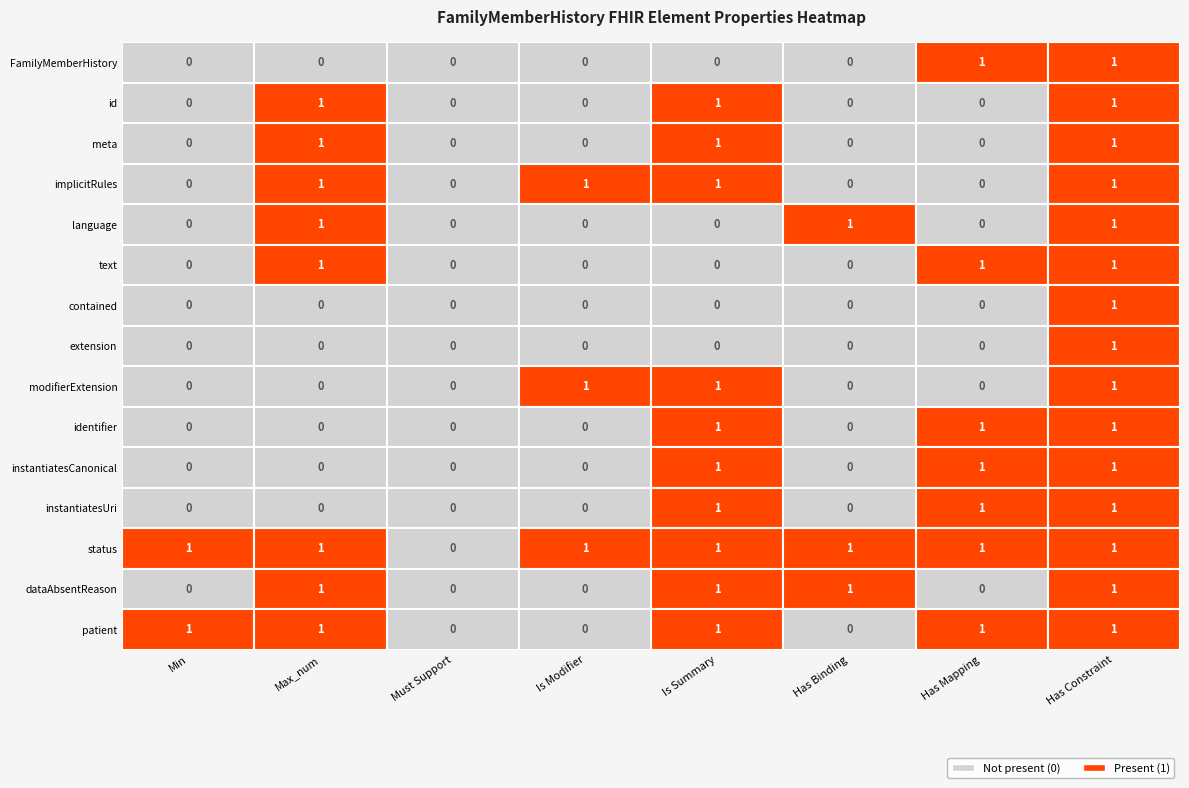

How many values in the FamilyMemberHistory.patient series are below 1?

3